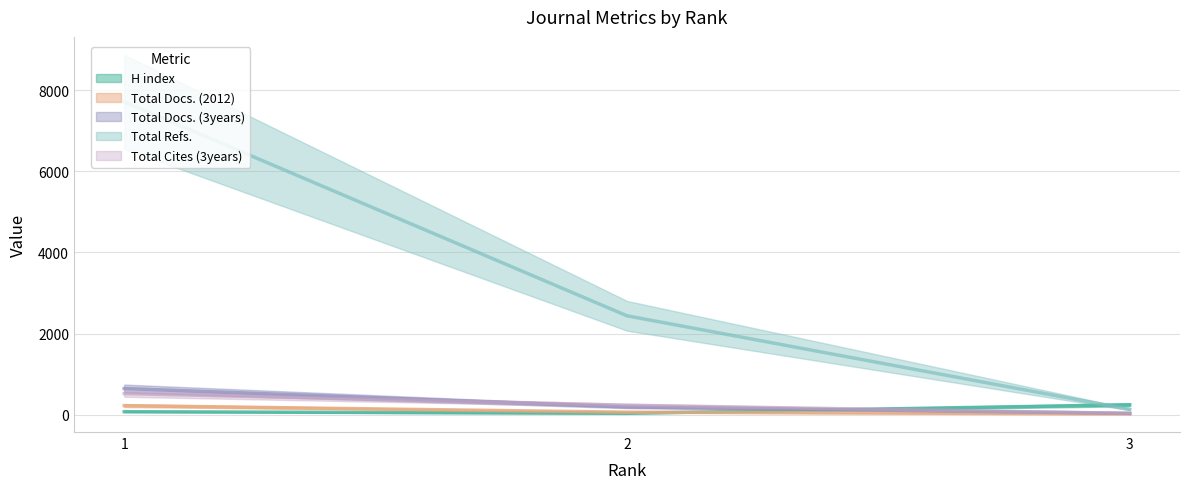

The value of Total Docs. (3years) at 2 is 94. True or false?

False